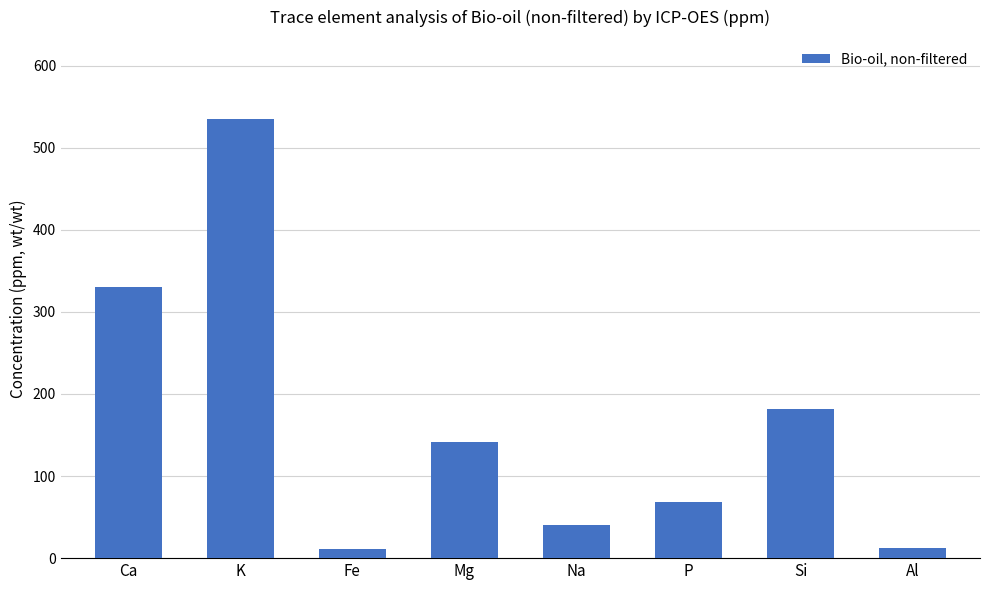

Does the chart contain any negative values?

No